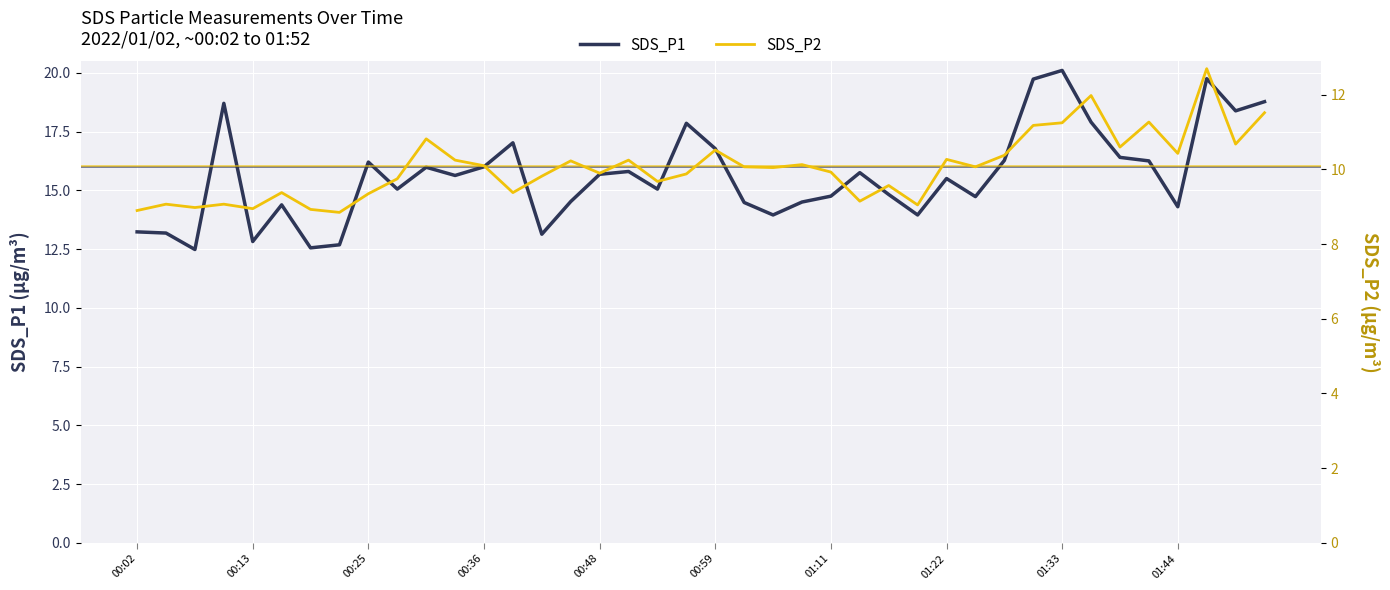

List the series in order of their peak value, lowest first.

SDS_P2, SDS_P1